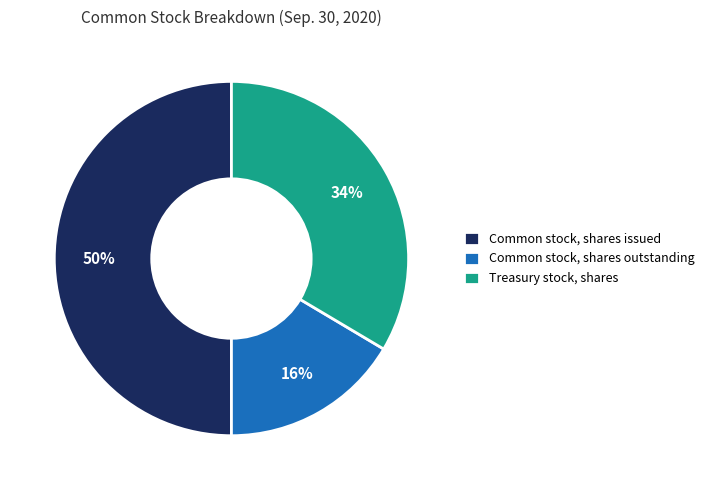

True or false: Treasury stock, shares accounts for 46% of the total.

False